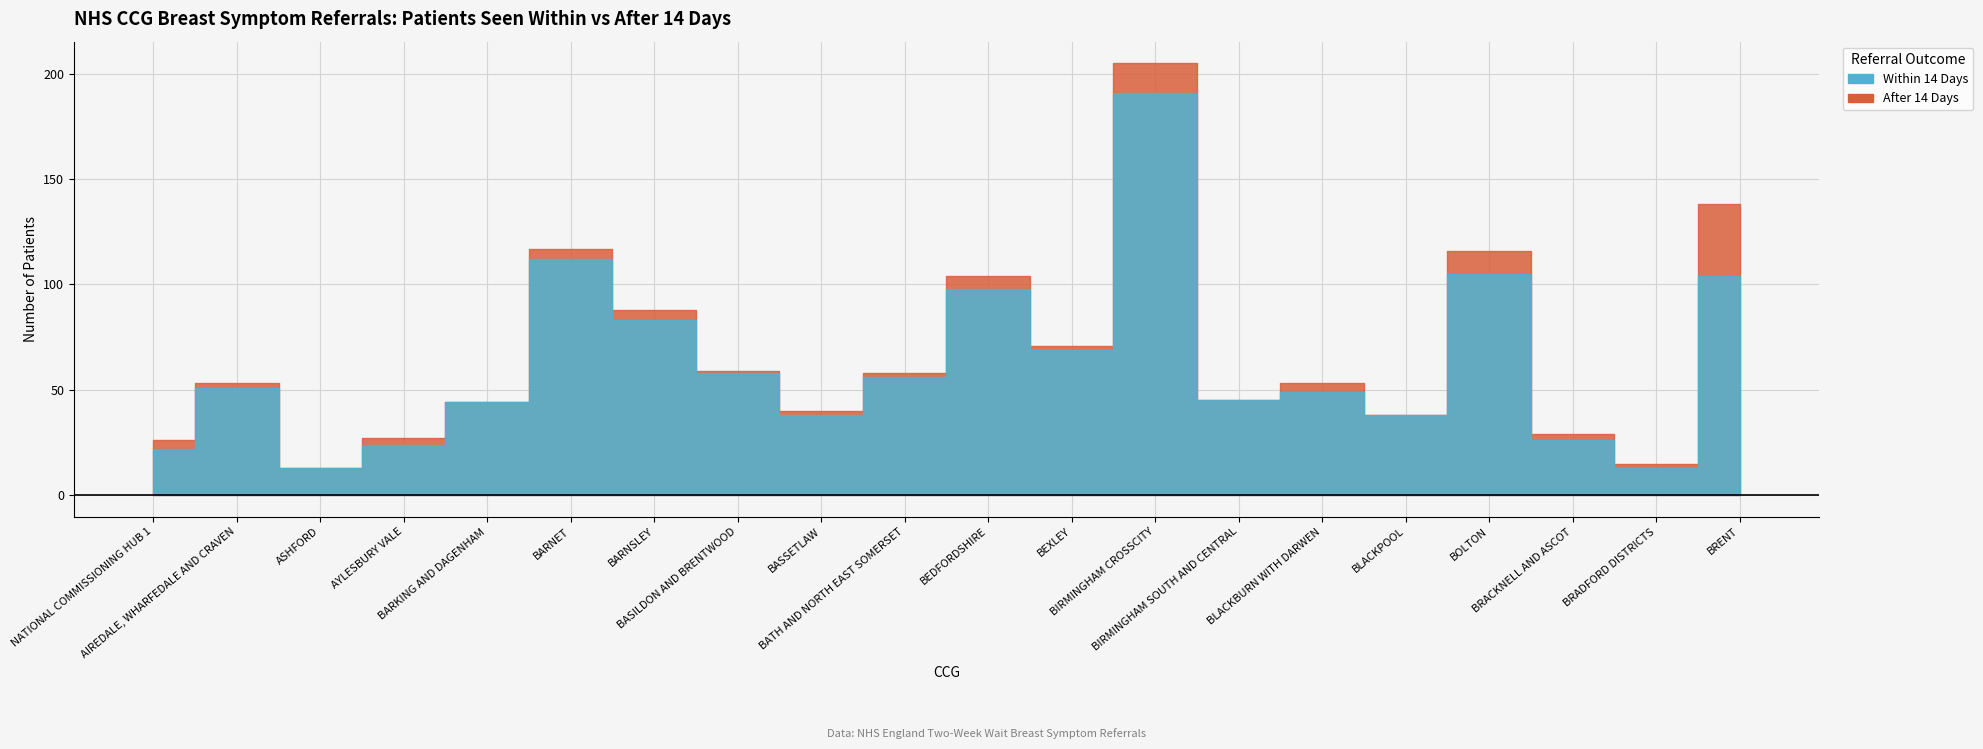

What is the sum of the Within 14 Days values at NHS AIREDALE, WHARFEDALE AND CRAVEN CCG and NHS BIRMINGHAM SOUTH AND CENTRAL CCG?

96